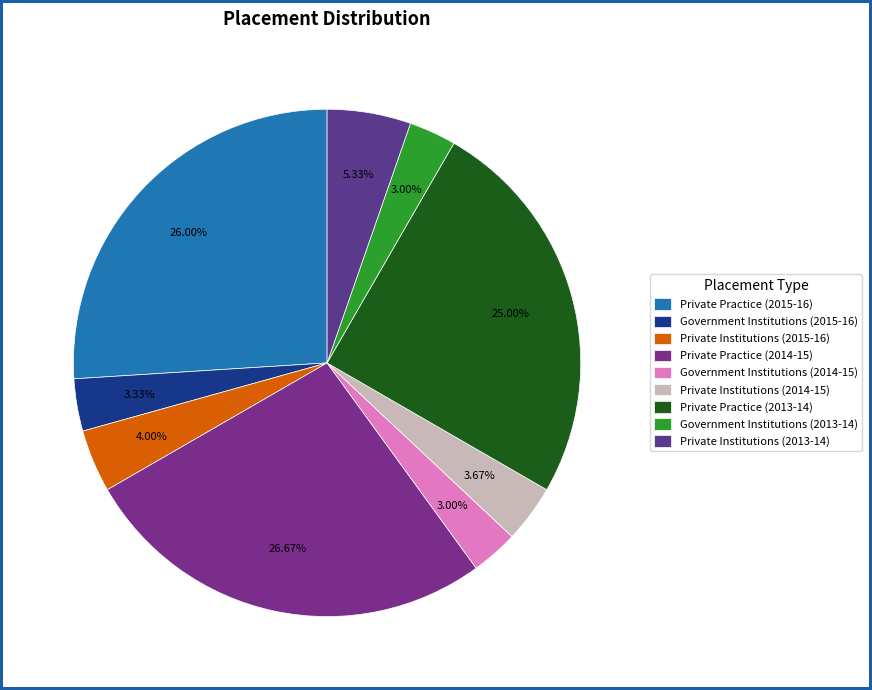

To the nearest percent, what is the difference between the largest and smallest slice percentages?

24%